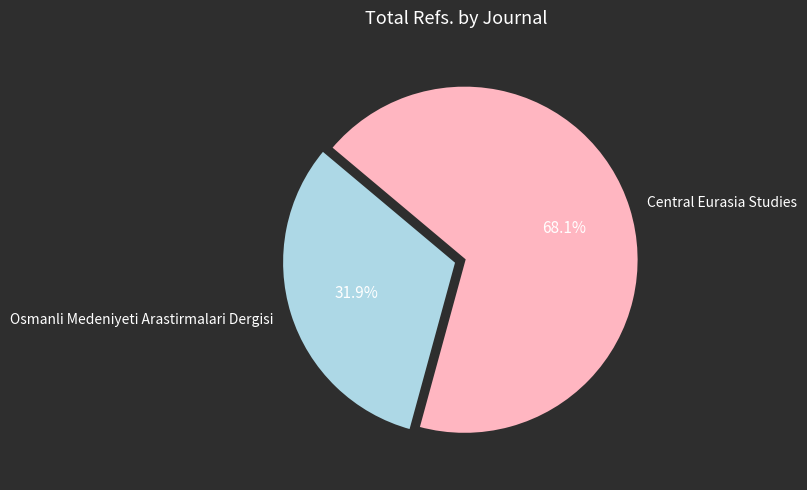

To the nearest percent, what is the difference between the largest and smallest slice percentages?

36%